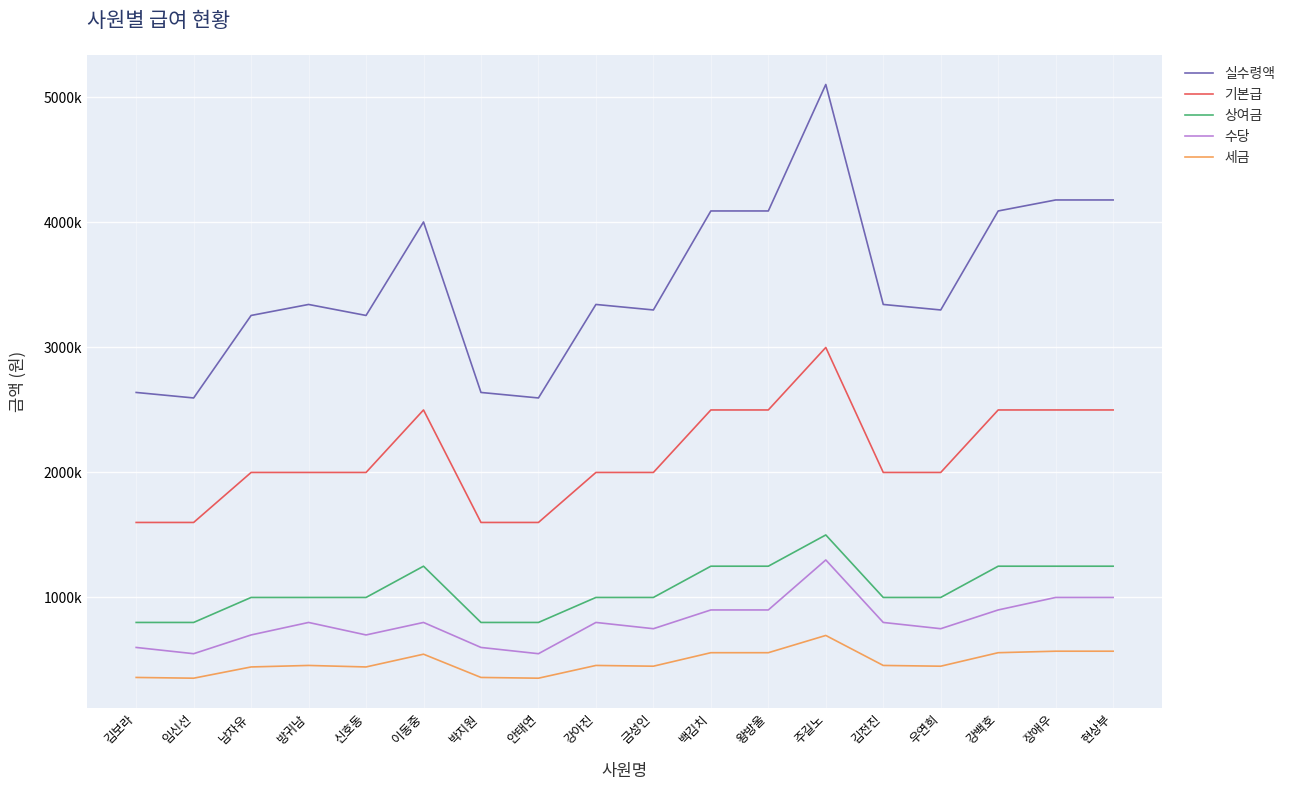

What is the spread (max minus min) of values at 김전진?

2888000